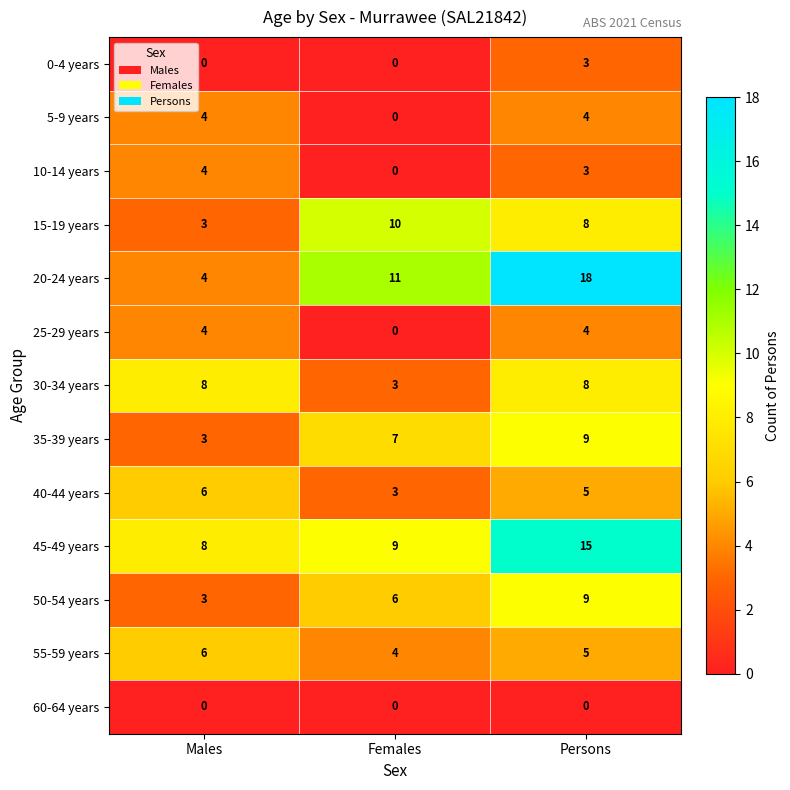

How many 10-14 years values are between 0 and 4?

3